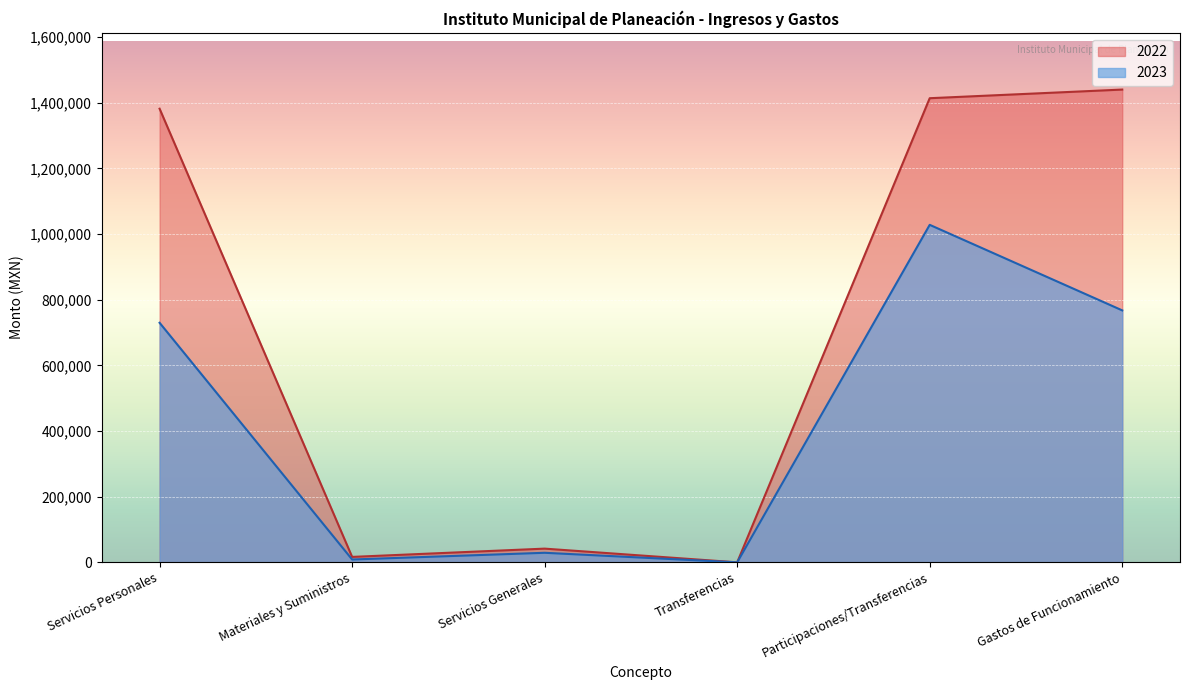

The value of 2023 at Transferencias is -715949.8. True or false?

False